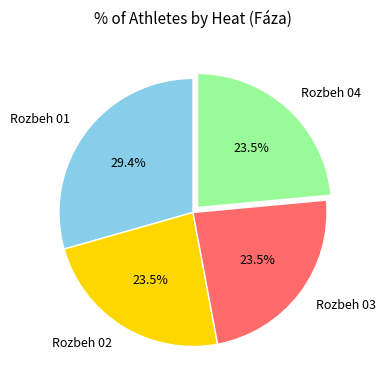

What is the ratio of the value at Rozbeh 02 to the value at Rozbeh 04?

1.0